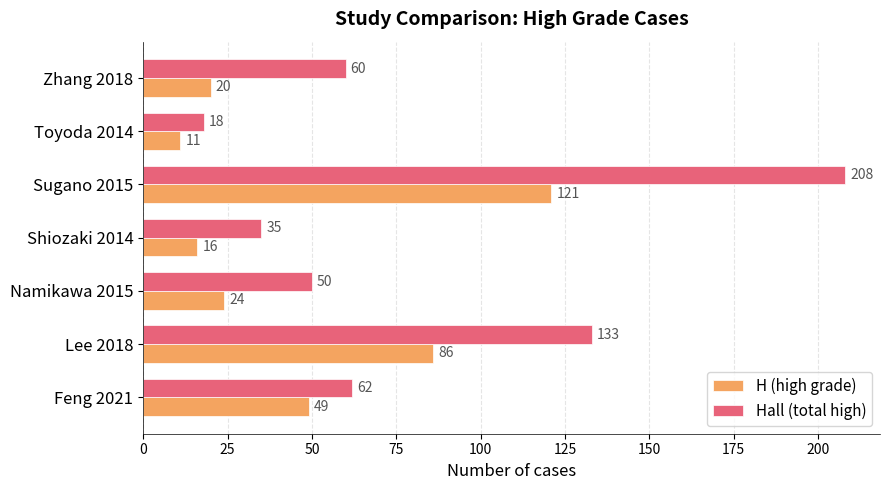

Which series has the widest spread of values?

Hall (total high)